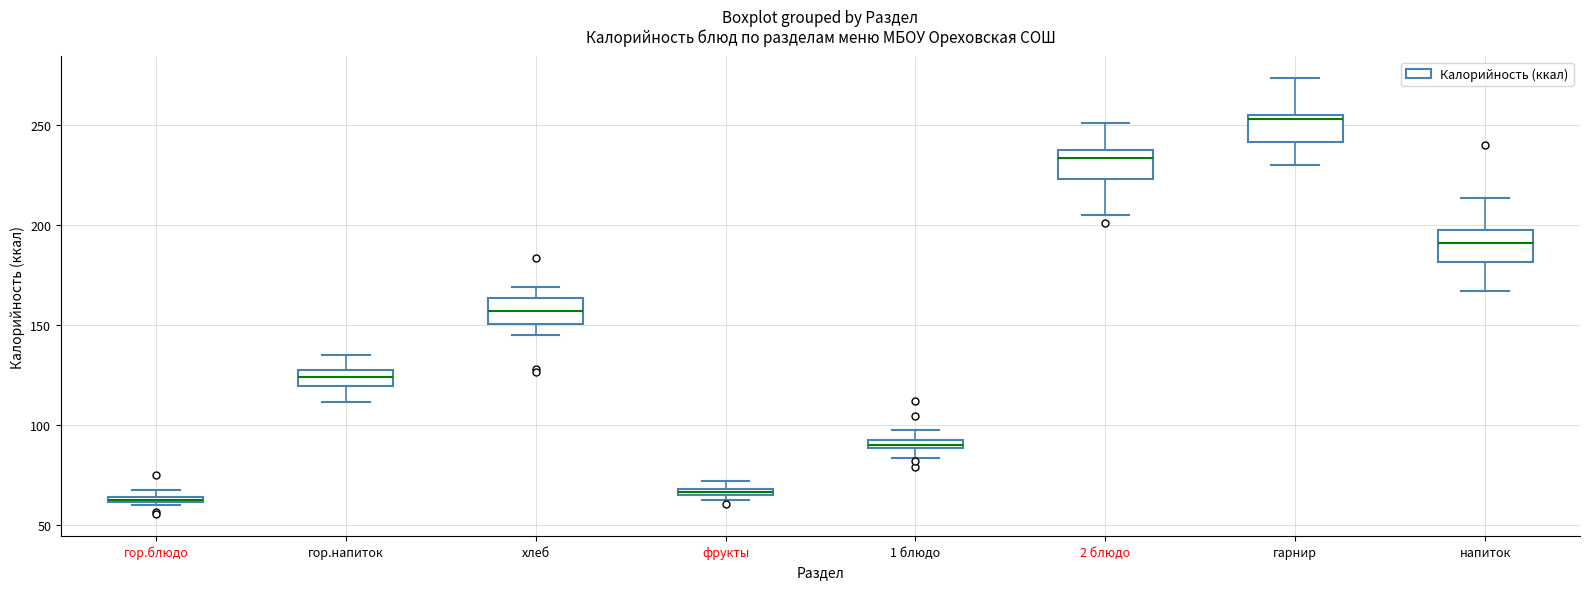

Where does the lower whisker of the box for гарнир end on the y-axis? The values are not printed on the chart, so give them approximately, as read against the axis.

230